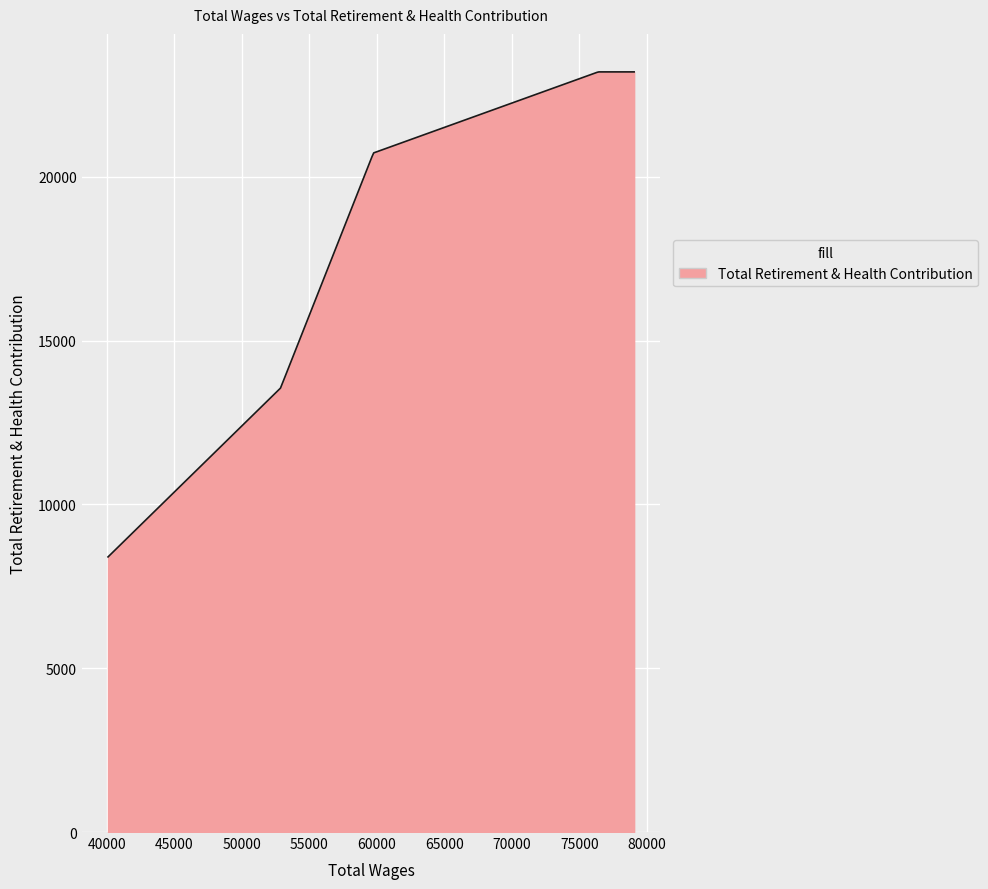

What is the difference between the maximum and minimum values?

14807.0